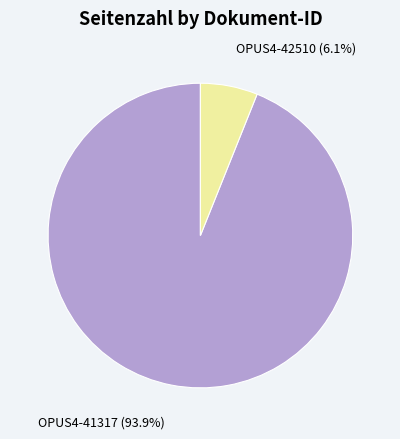

How much of the chart is everything except OPUS4-41317?

6.1%